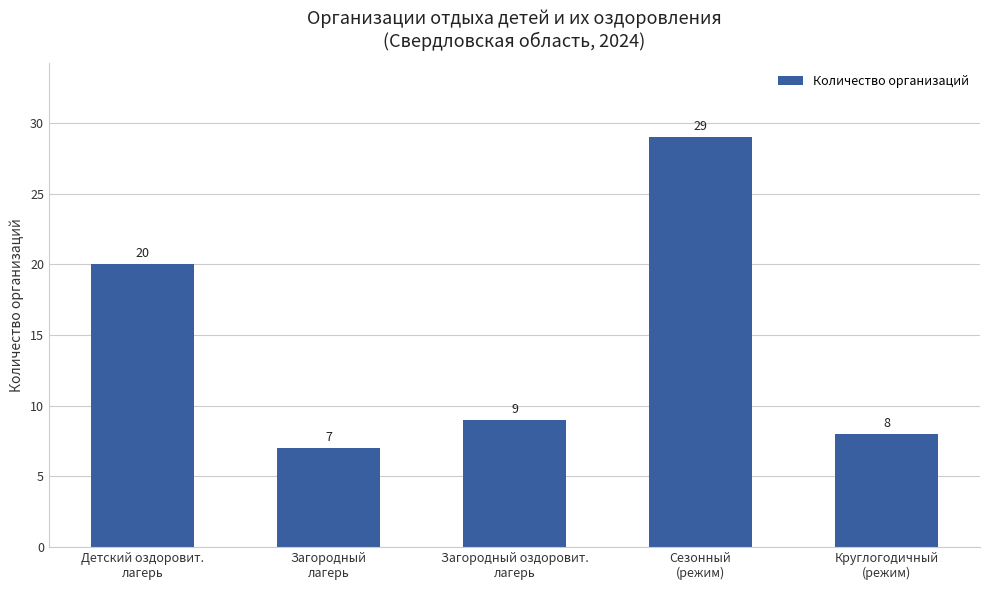

Reading right to left, extract all data points from this chart.

Круглогодичный
(режим)=8	Сезонный
(режим)=29	Загородный оздоровит.
лагерь=9	Загородный
лагерь=7	Детский оздоровит.
лагерь=20